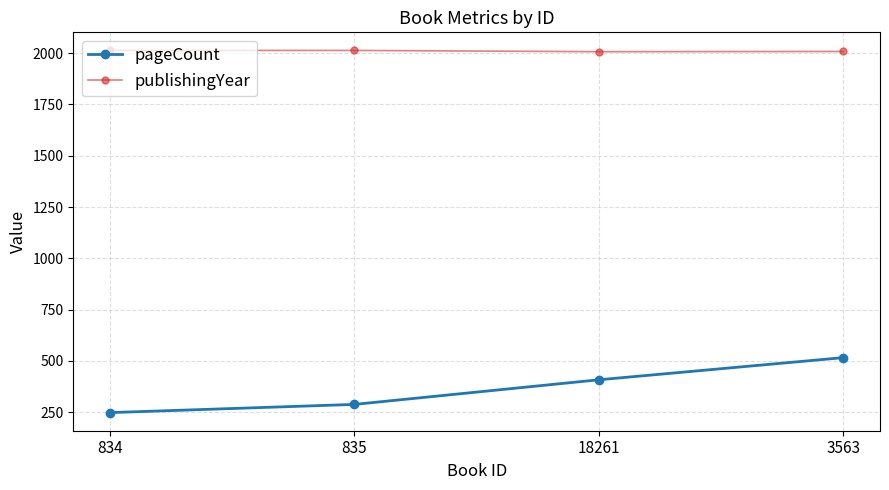

What position from the right is 18261?

2